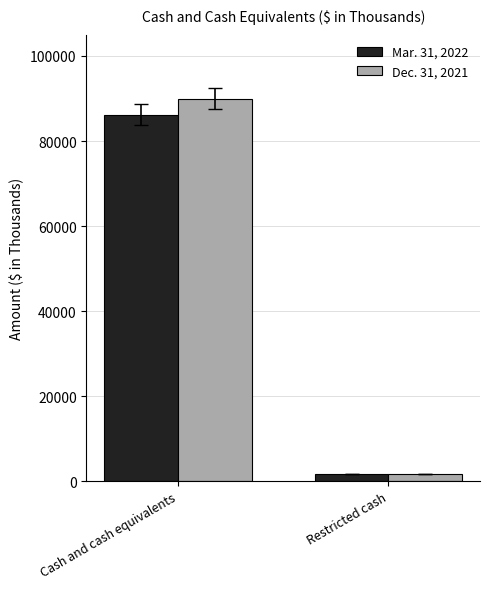

What is the total value across all series at Cash and cash equivalents?

176223